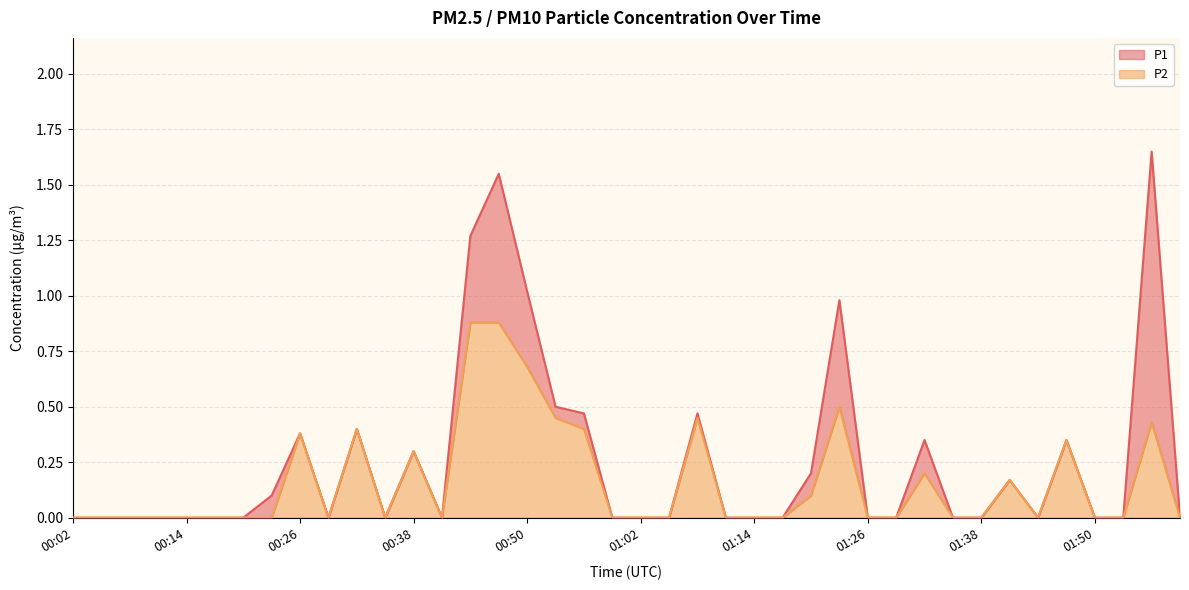

Rank the categories by P2 value from lowest to highest.

00:02, 00:05, 00:08, 00:11, 00:14, 00:17, 00:20, 00:23, 00:29, 00:35, 00:41, 00:59, 01:02, 01:05, 01:11, 01:14, 01:17, 01:26, 01:29, 01:35, 01:38, 01:44, 01:50, 01:54, 02:00, 01:20, 01:41, 01:32, 00:38, 01:47, 00:26, 00:32, 00:56, 01:57, 00:53, 01:08, 01:23, 00:50, 00:44, 00:47